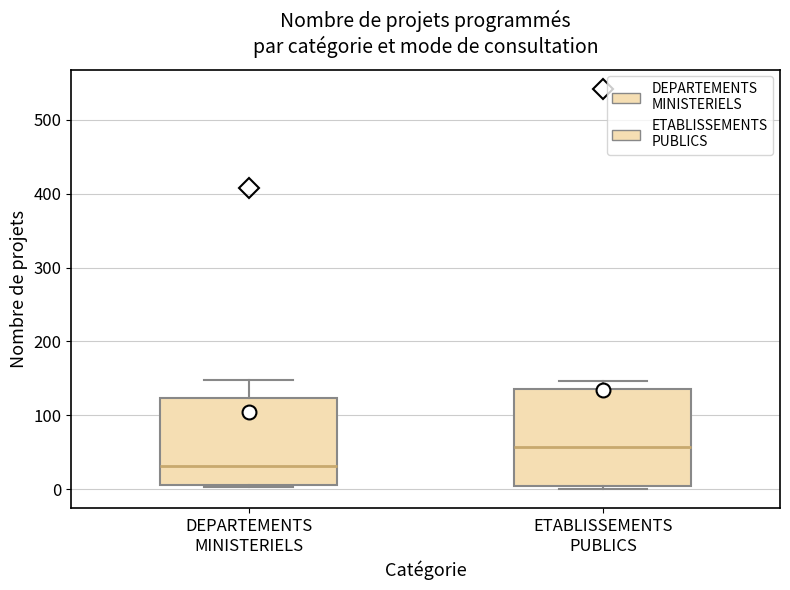

Reading left to right, read every box against the y-axis: the position of its median line, the range the box covers, and the ends of its whiskers. The values are not printed on the chart, so give them approximately, as read against the axis.

DEPARTEMENTS MINISTERIELS: median 30, box 10 to 120, whiskers 0 to 150
ETABLISSEMENTS PUBLICS: median 60, box 0 to 140, whiskers 0 (just below the box's lower edge) to 150